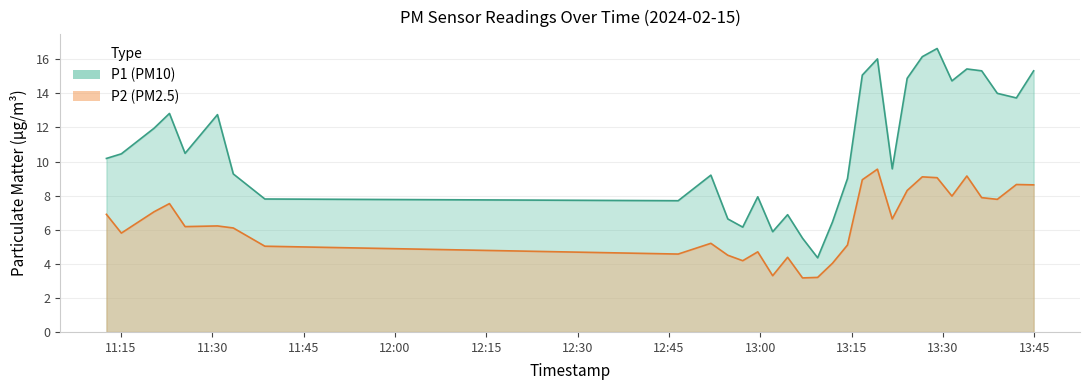

What are all the series names shown in the legend?

P1, P2